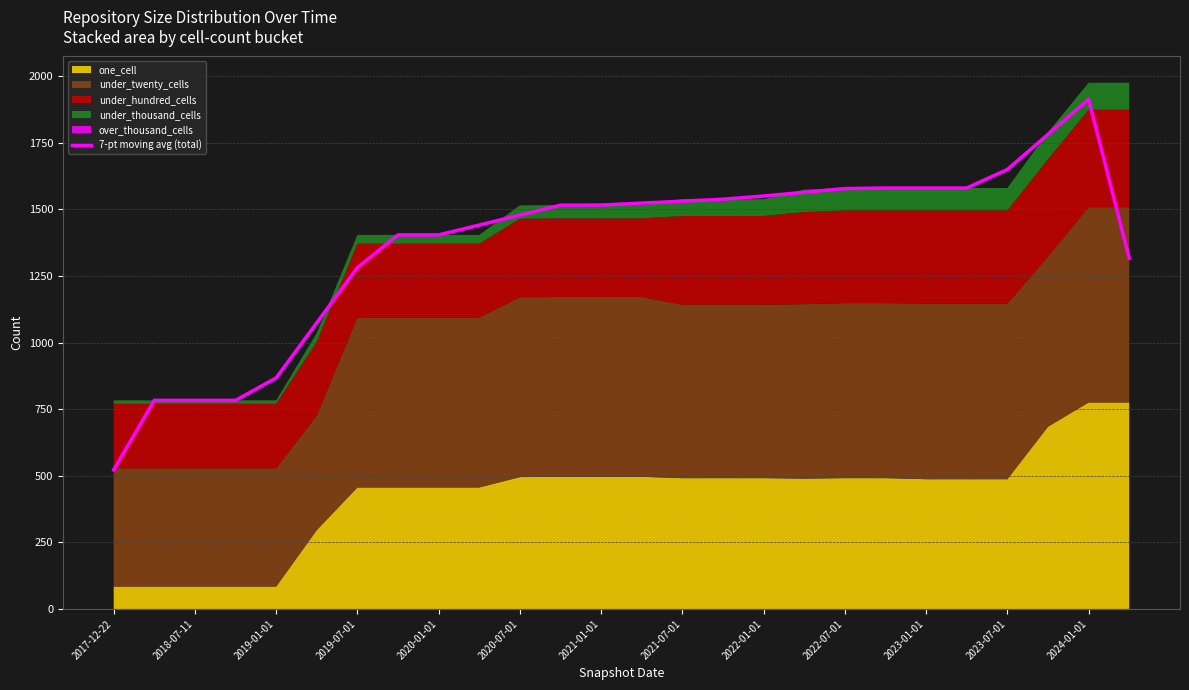

What is the value of the 11th point from the left?

1478.3